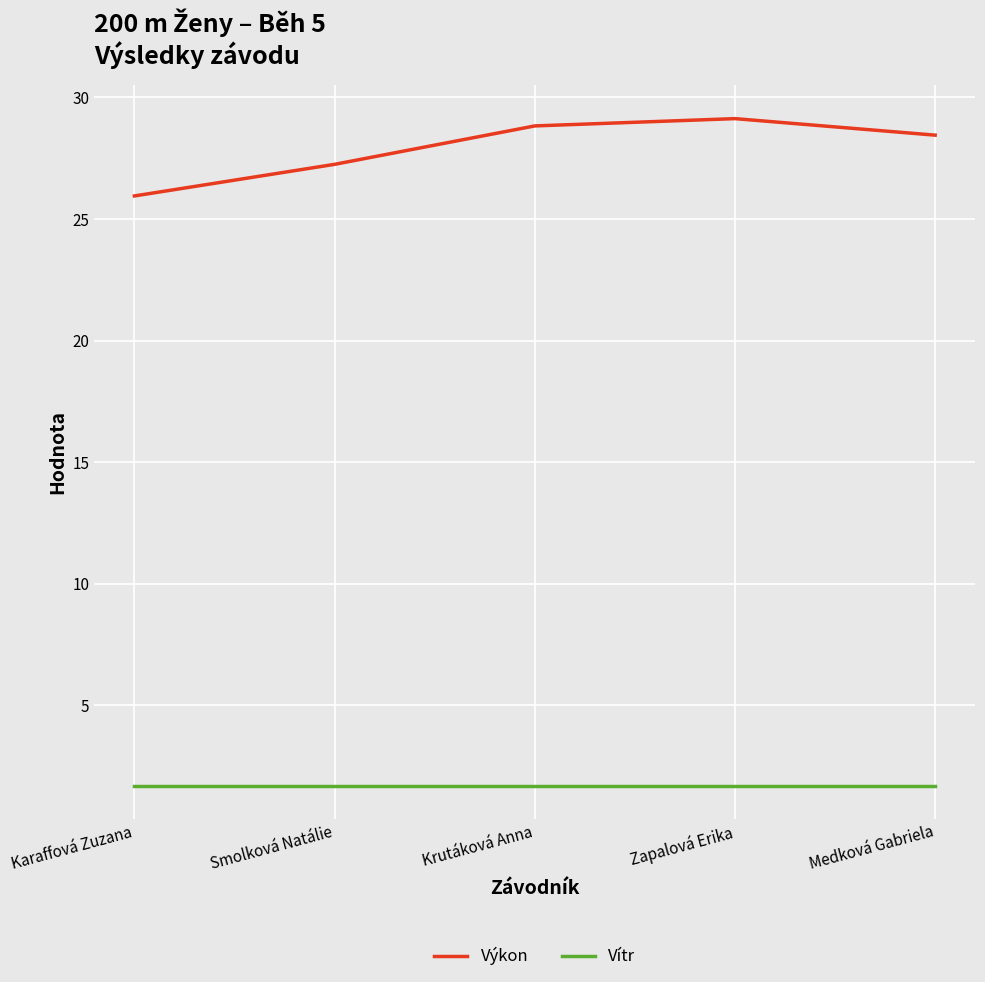

Which series changed the most between Smolková Natálie and Krutáková Anna?

Výkon